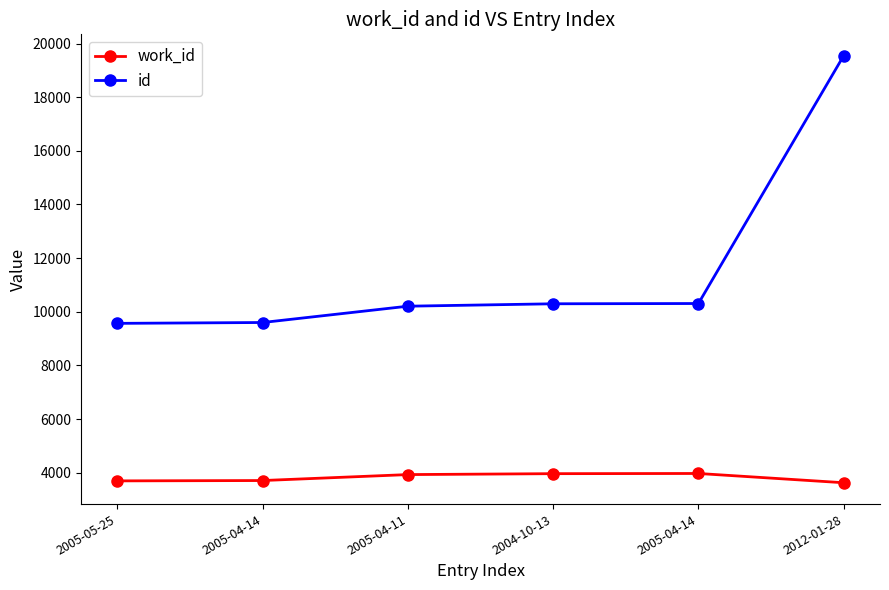

Between 2005-05-25 and 2005-04-14, which series saw the biggest shift?

id